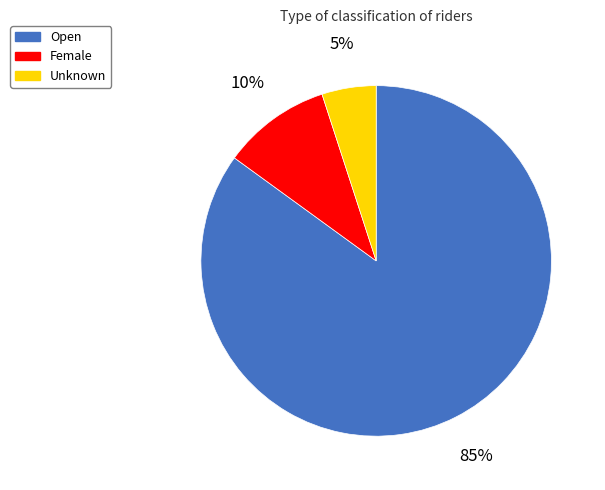

To the nearest percent, what is the difference between the Female and Open slice percentages?

75%